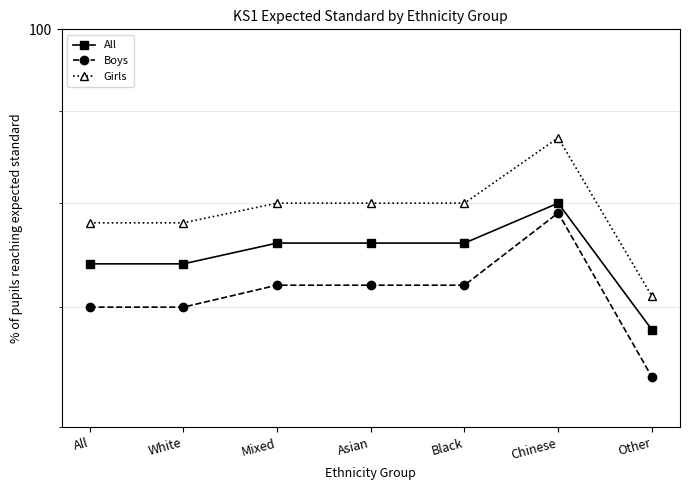

What is the label of the 5th point from the left?

Black